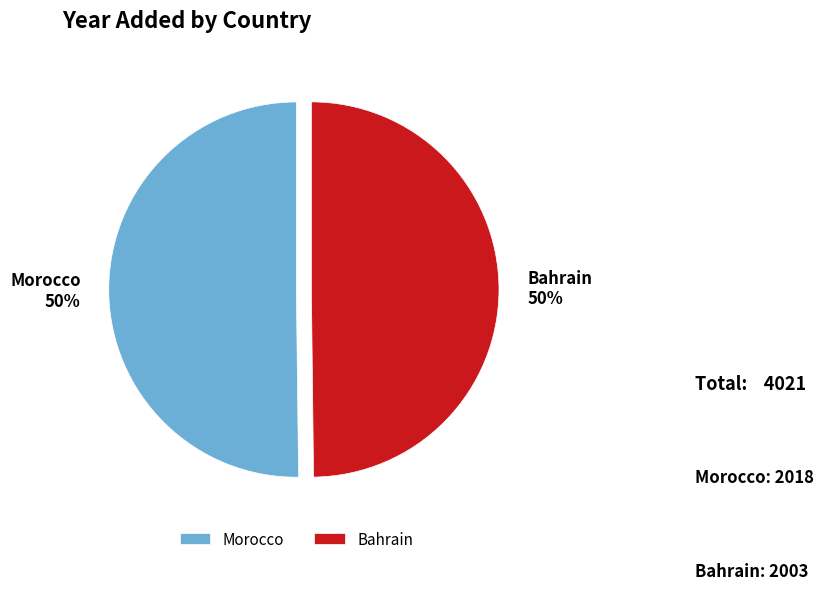

Is the sum of Morocco and Bahrain greater than half?

Yes